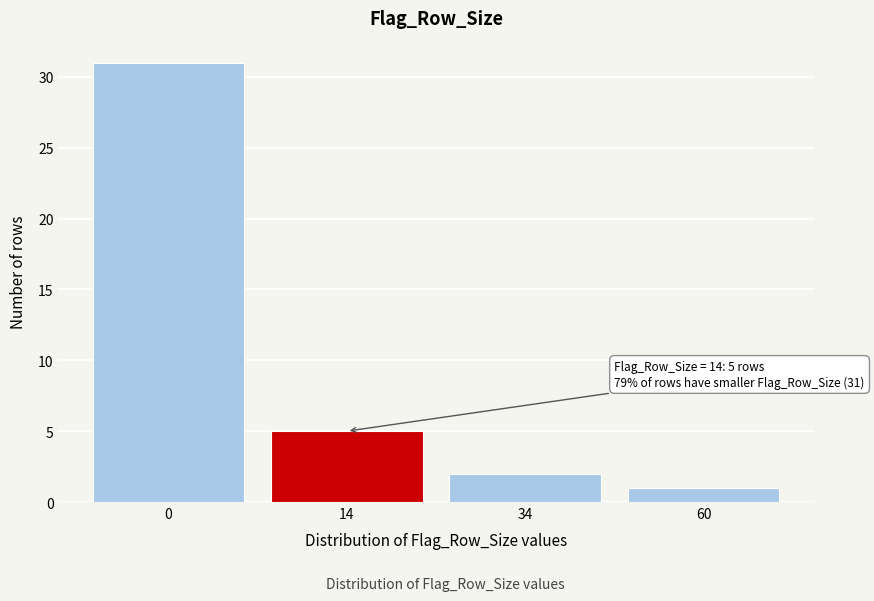

Reading left to right, list all the values displayed in this chart.

0=31	14=5	34=2	60=1